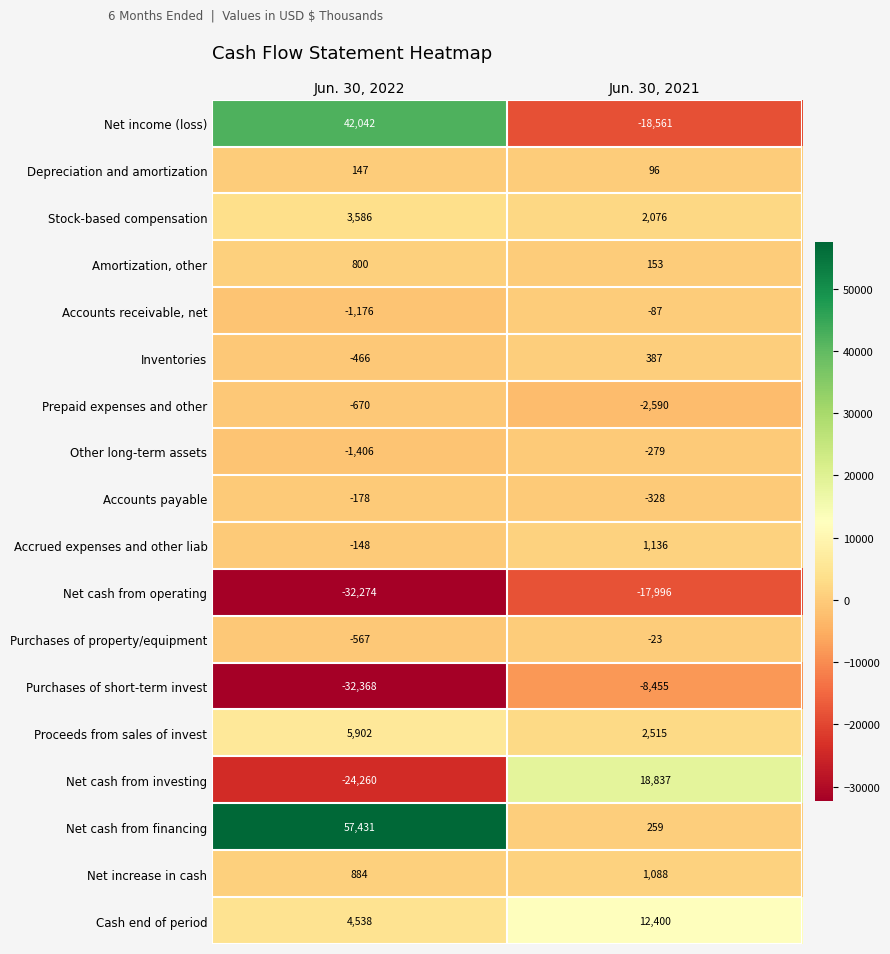

Which series changed the most between Jun. 30, 2022 and Jun. 30, 2021?

Net income (loss)